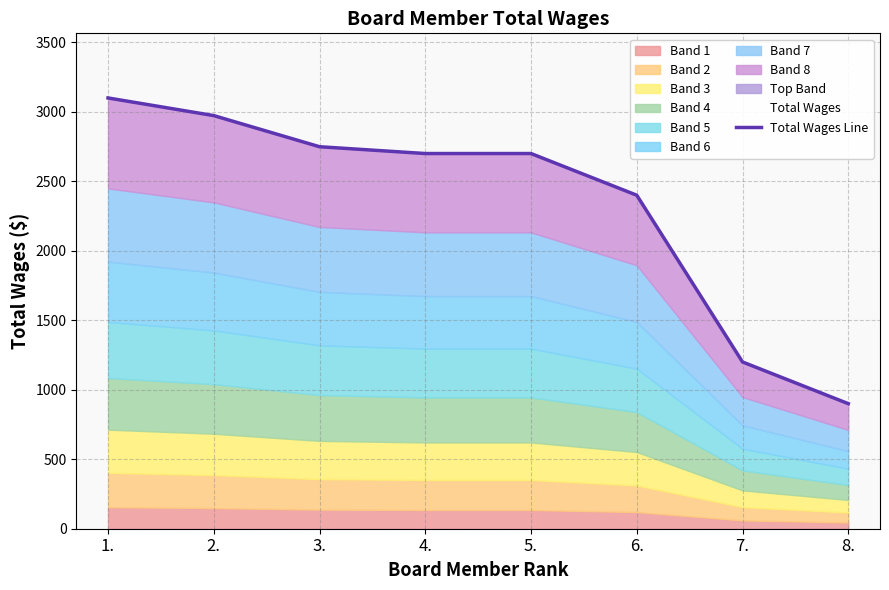

Does the chart display data point markers on the line(s)?

No